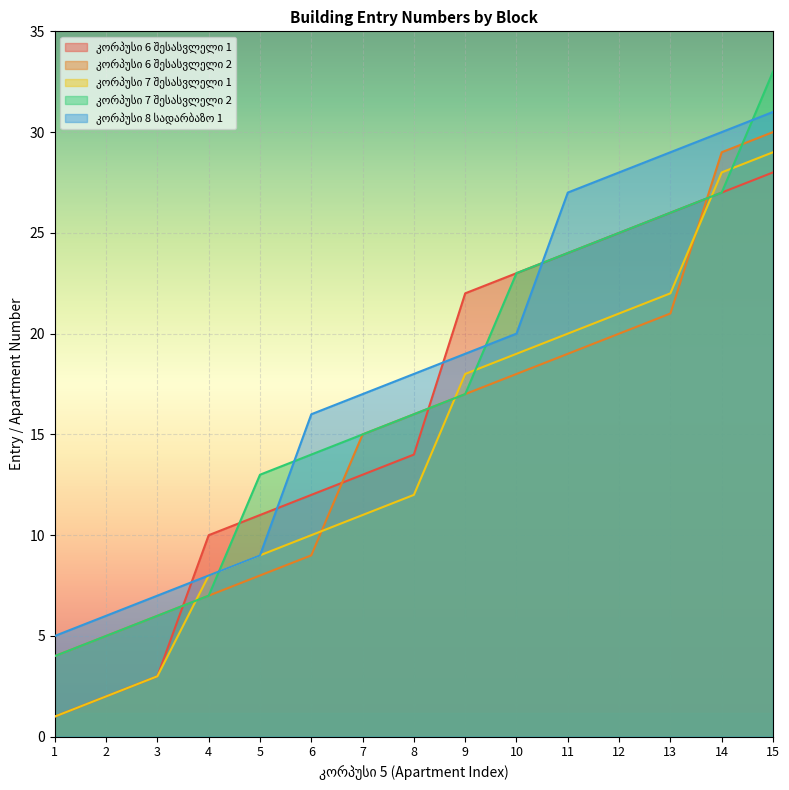

True or false: კორპუსი 7 შესასვლელი 1 and კორპუსი 7 შესასვლელი 2 cross at least once.

True